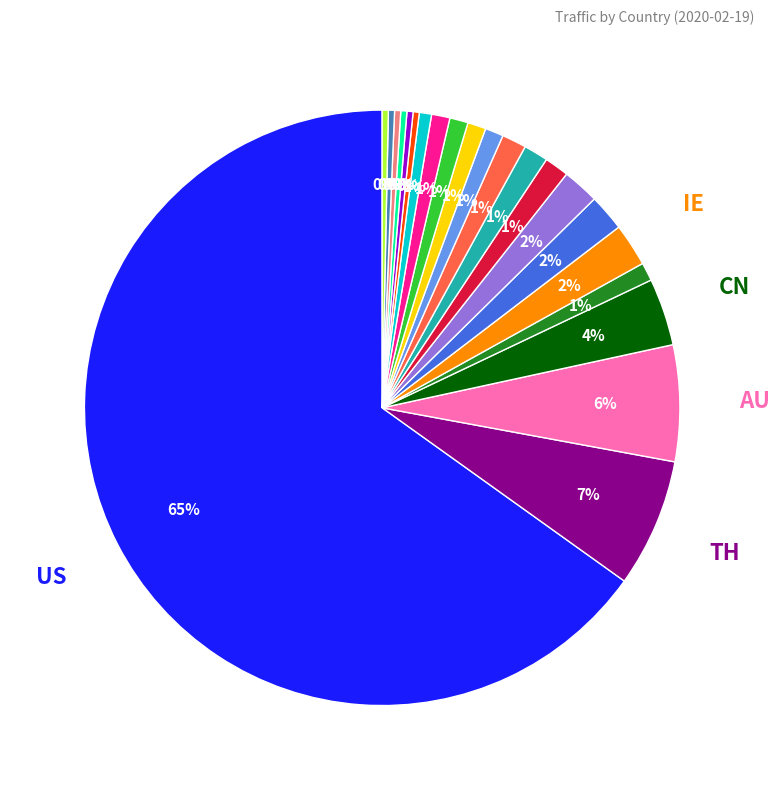

How many segments does this pie chart have?

22